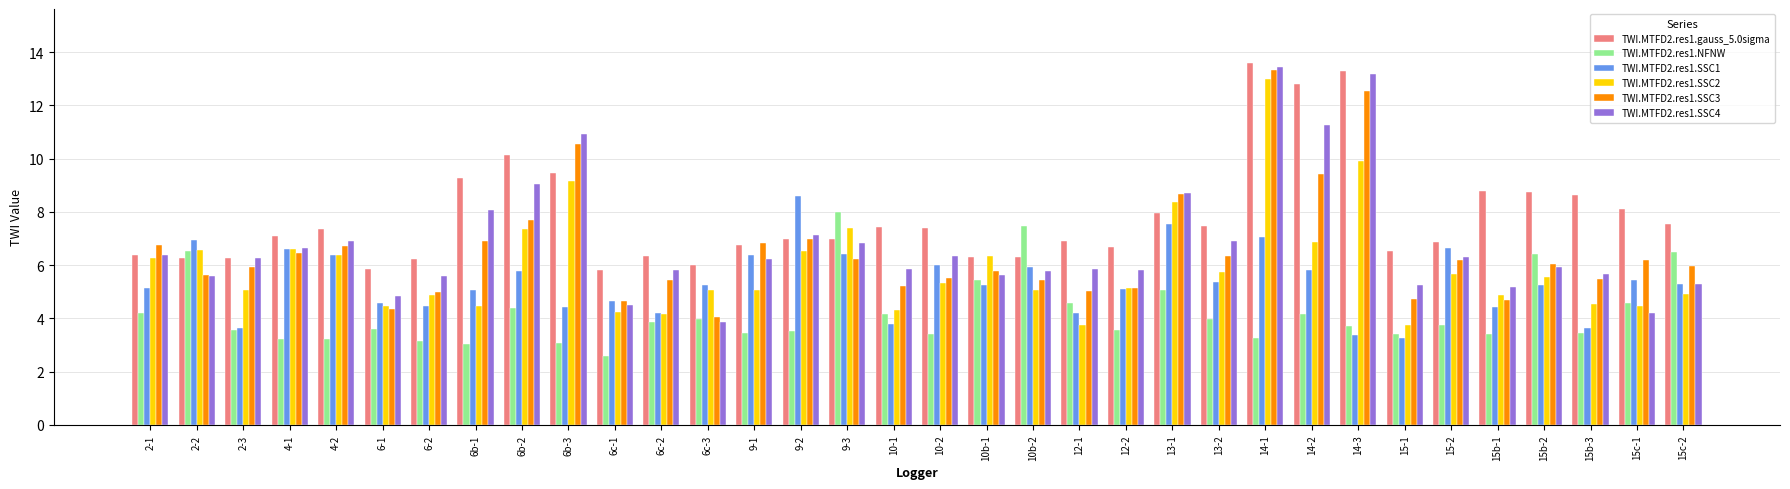

Which series changed the most between 4-1 and 15-1?

TWI.MTFD2.res1.SSC1